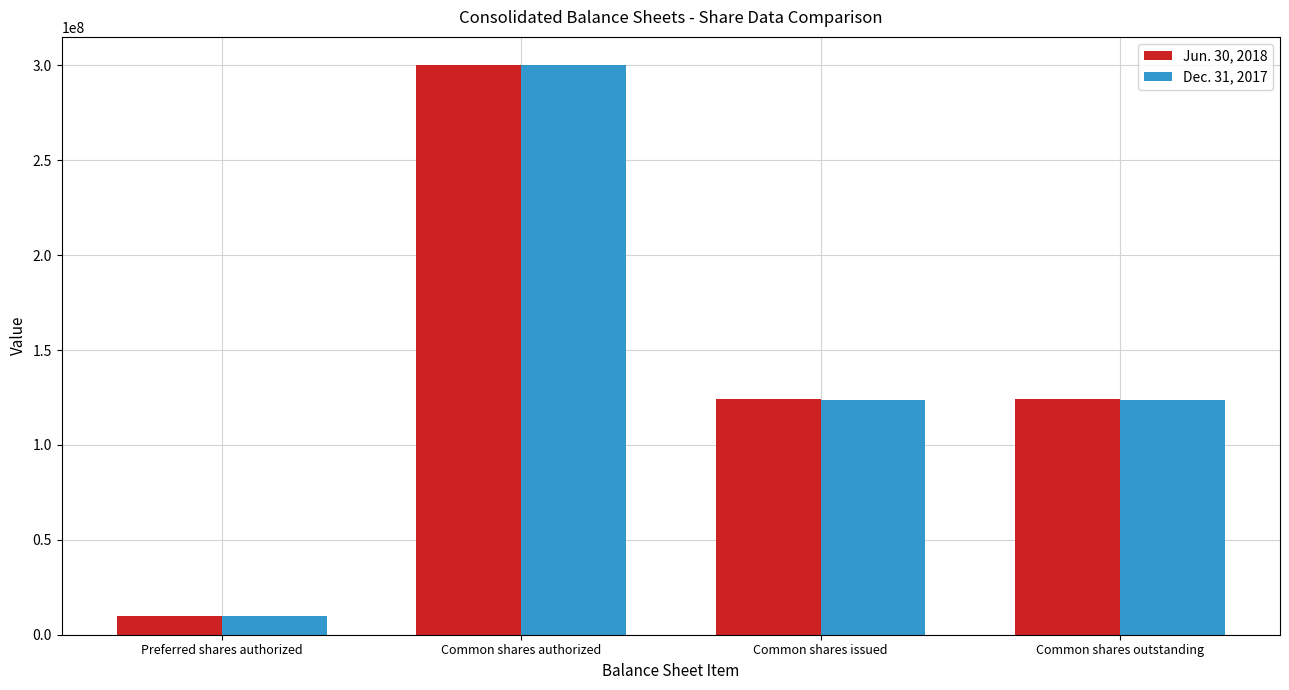

At which category is the sum across all series the highest?

Common shares authorized